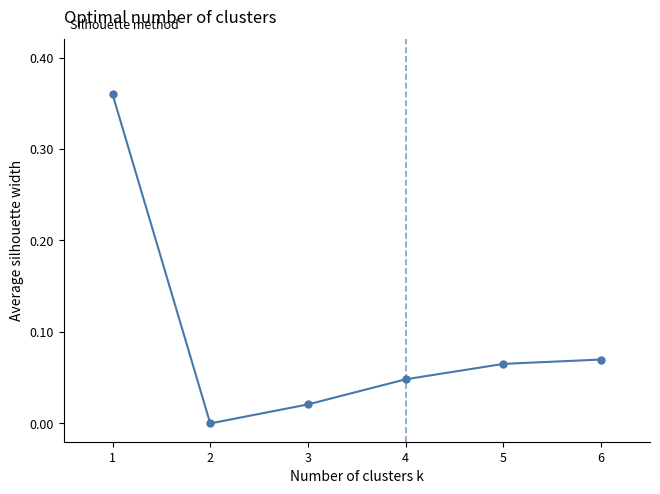

How many series are shown in this chart?

1